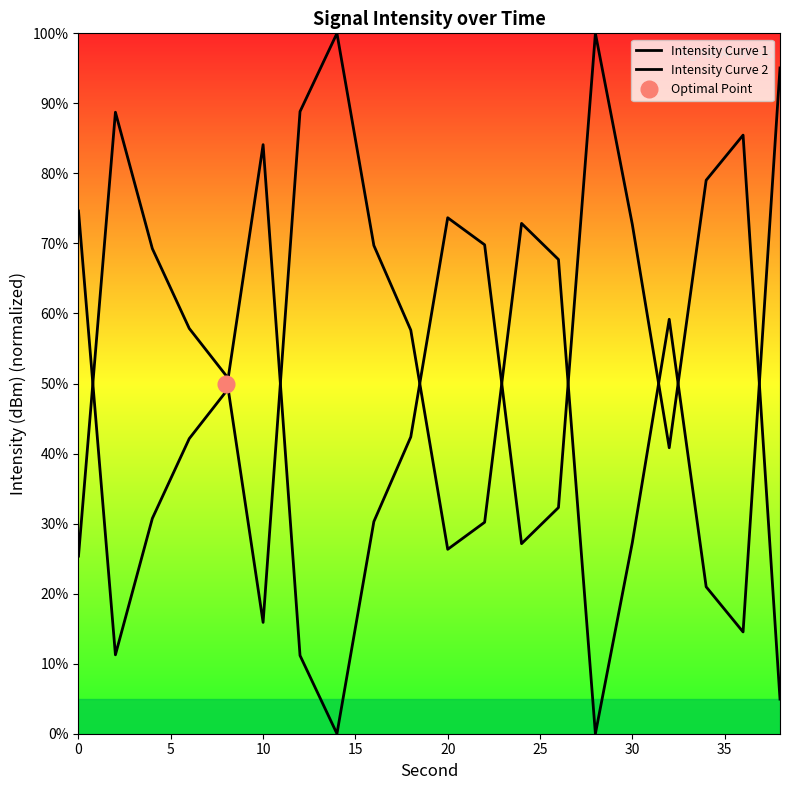

How many positive values does the Intensity Curve 2 series have?

19